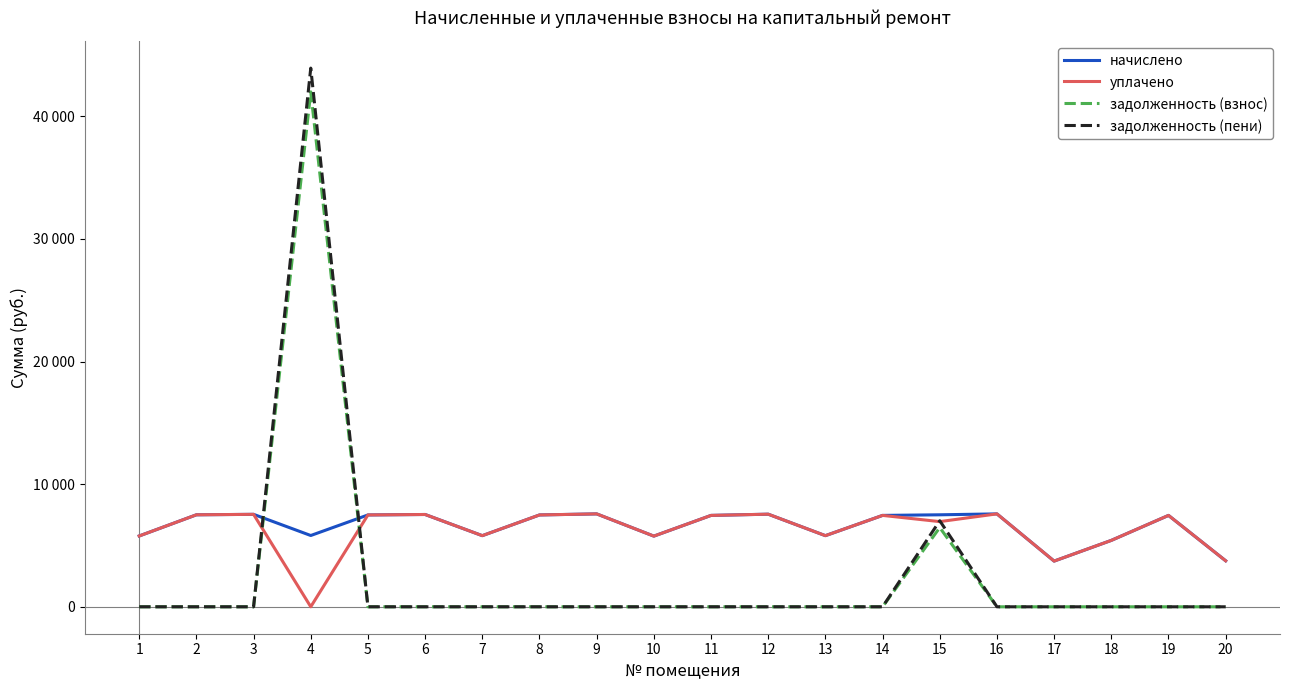

At how many categories does at least one series exceed 12916?

1